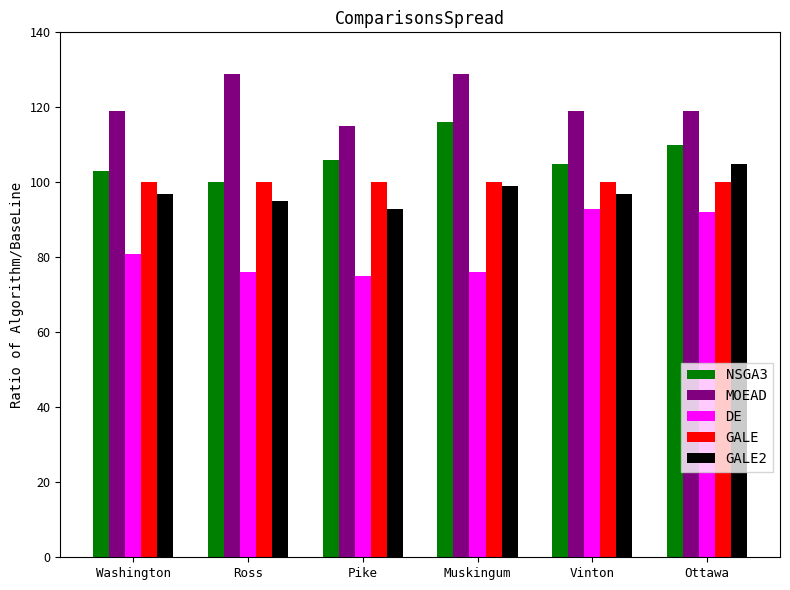

Where is GALE2 nearest to the value 99?

Muskingum